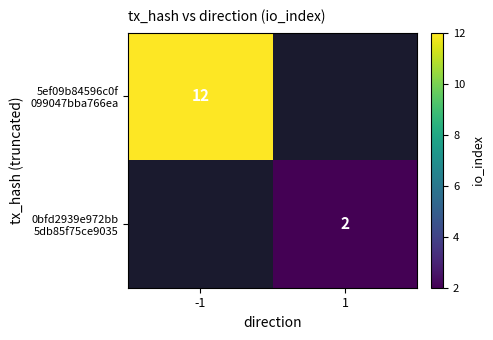

At which category does the chart reach its peak across all series?

-1